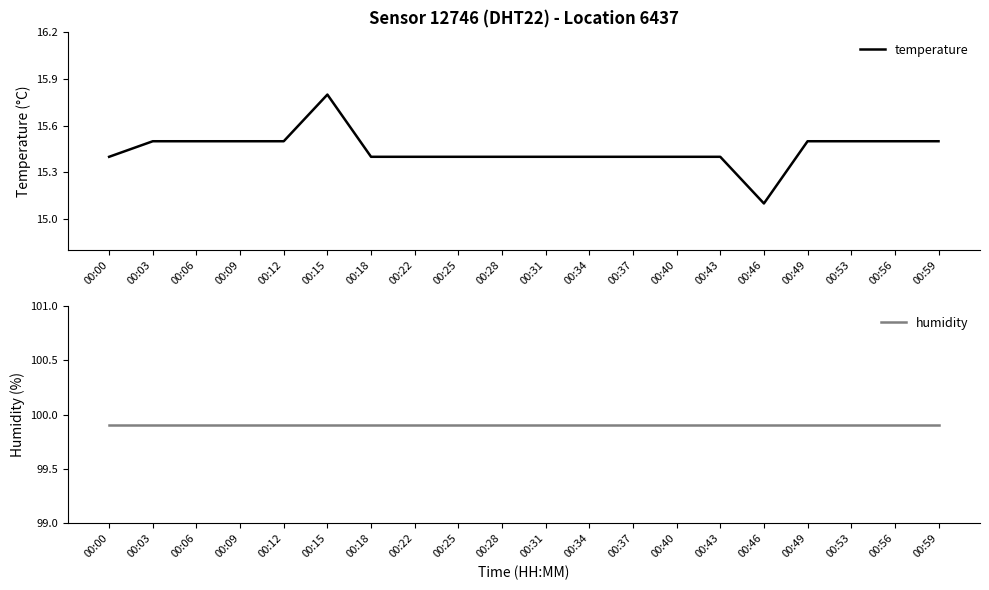

What is the spread (max minus min) of values at 00:25?

84.5